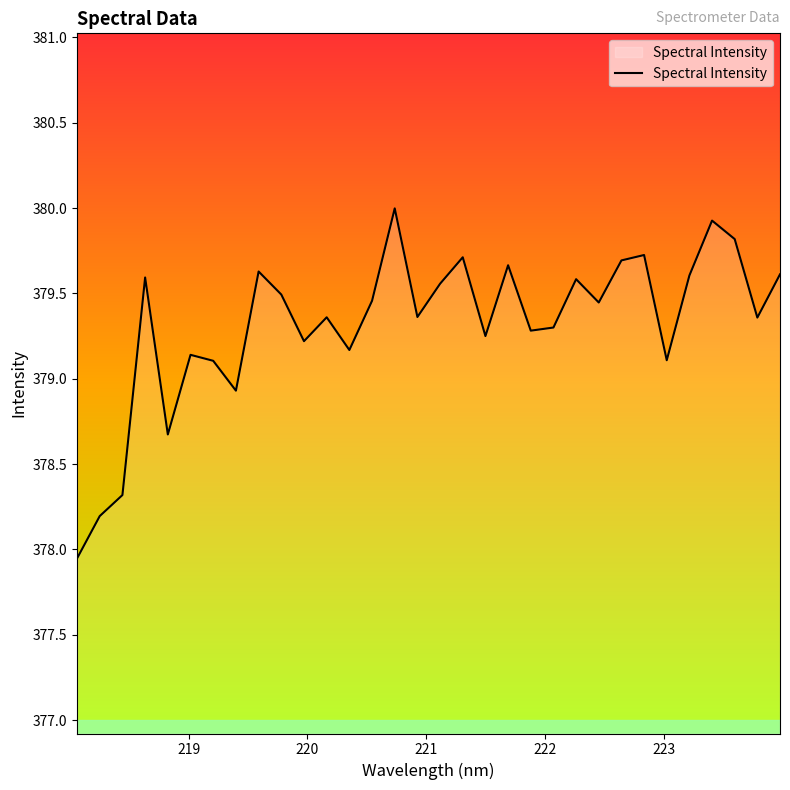

What is the difference between the maximum and minimum values?

2.1